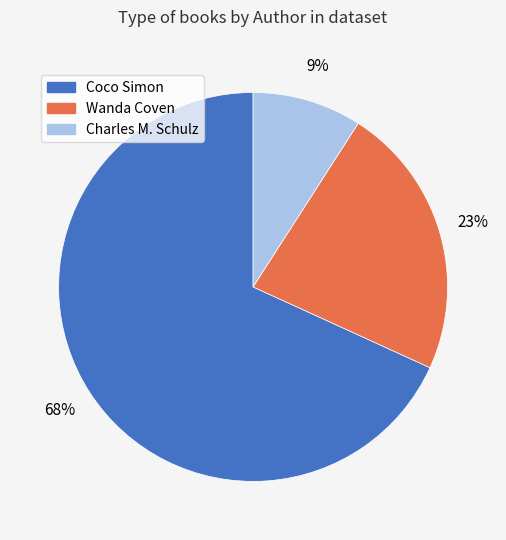

To the nearest percent, what is the average slice percentage?

33%